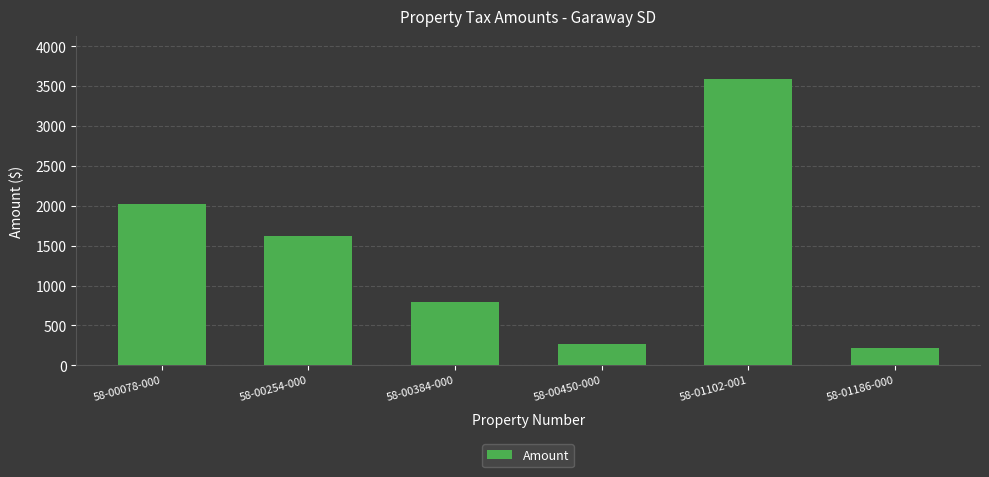

What is the difference between the second highest and minimum values?

1801.9